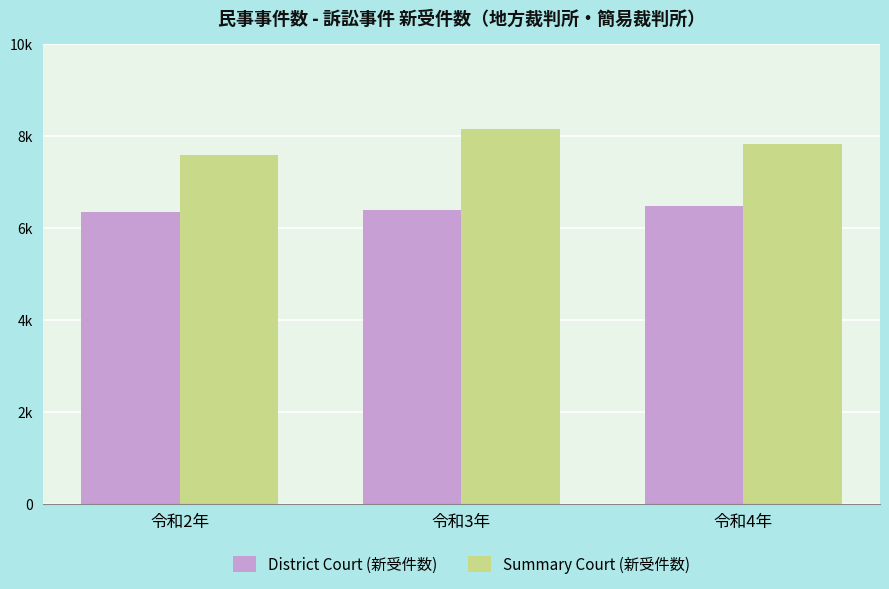

Reading left to right, list all the values displayed in this chart.

District Court (新受件数): 令和2年=6353	令和3年=6391	令和4年=6469
Summary Court (新受件数): 令和2年=7589	令和3年=8151	令和4年=7826